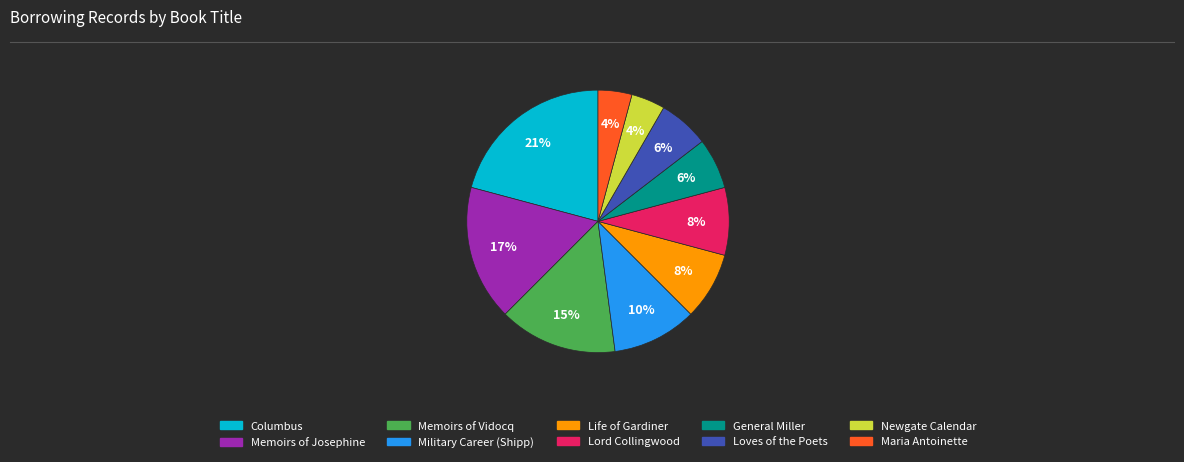

To the nearest percent, what is the difference between the largest and smallest slice percentages?

17%